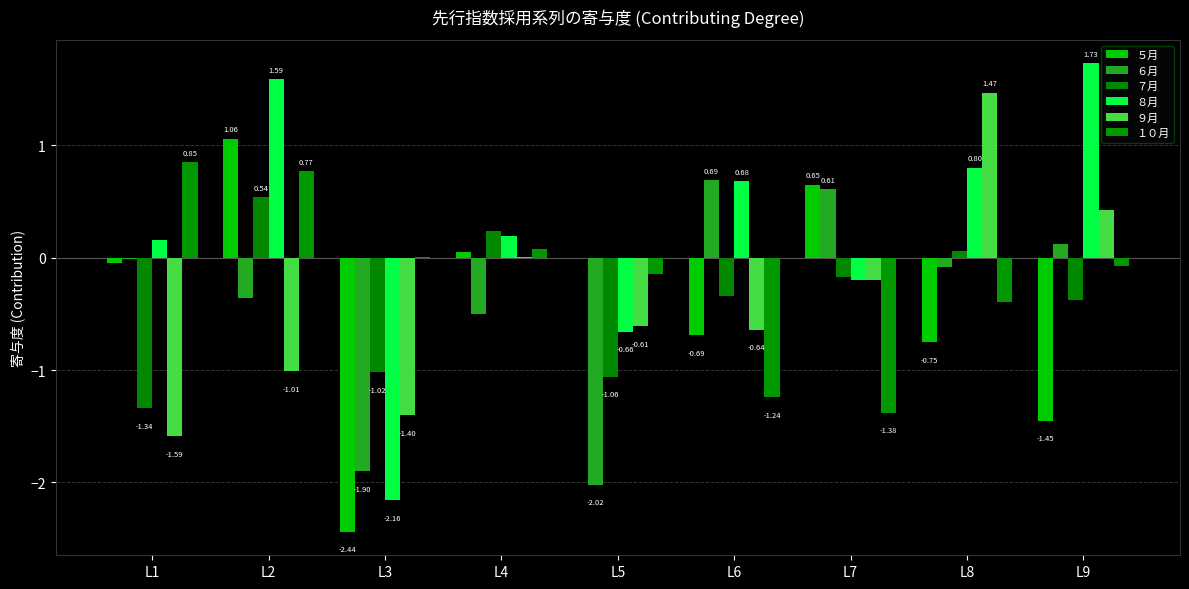

Which has a higher value, L9 or L3?

L9